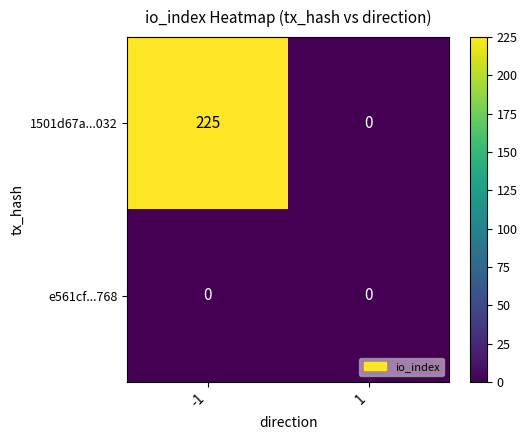

Reading left to right, transcribe all the data shown in this chart.

1501d67a...032: -1=225	1=0
e561cf...768: -1=0	1=0